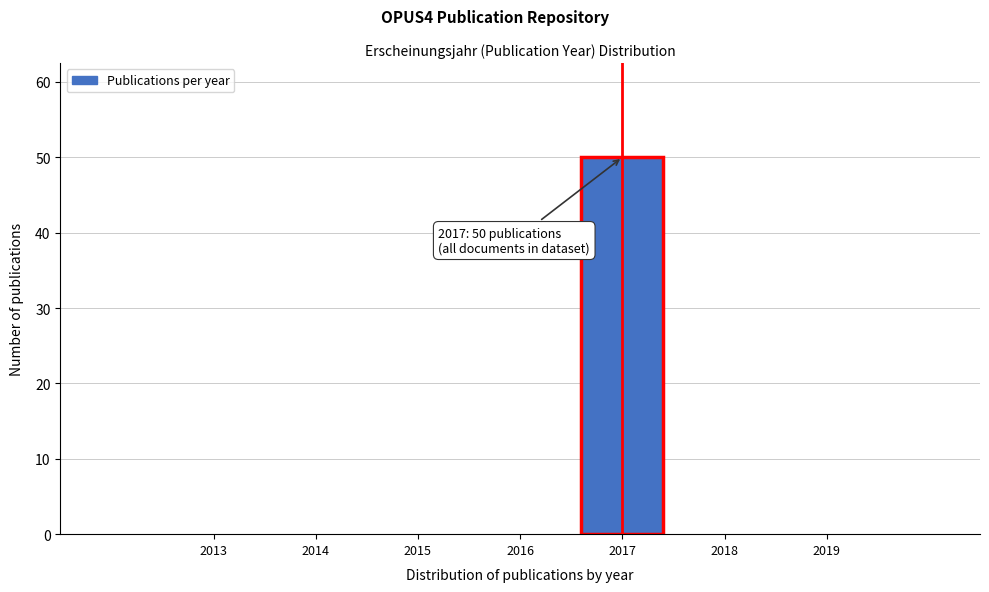

Over which range of the x-axis is the bar tallest?

2016.5 to 2017.5